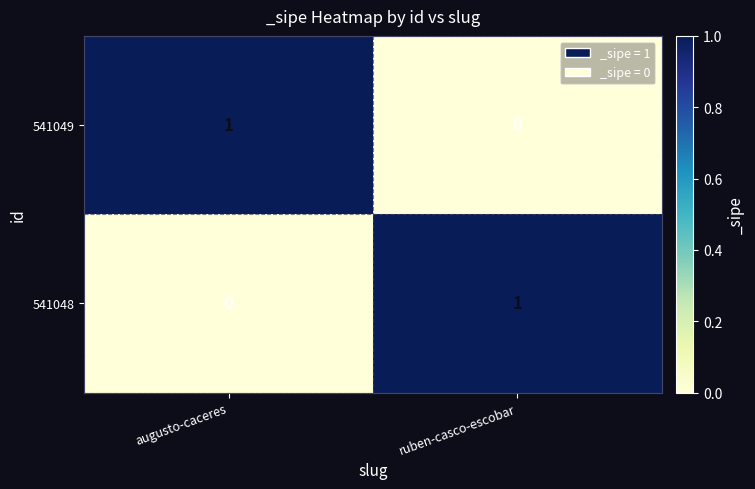

Which category has the lowest value in the 541048 series?

augusto-caceres